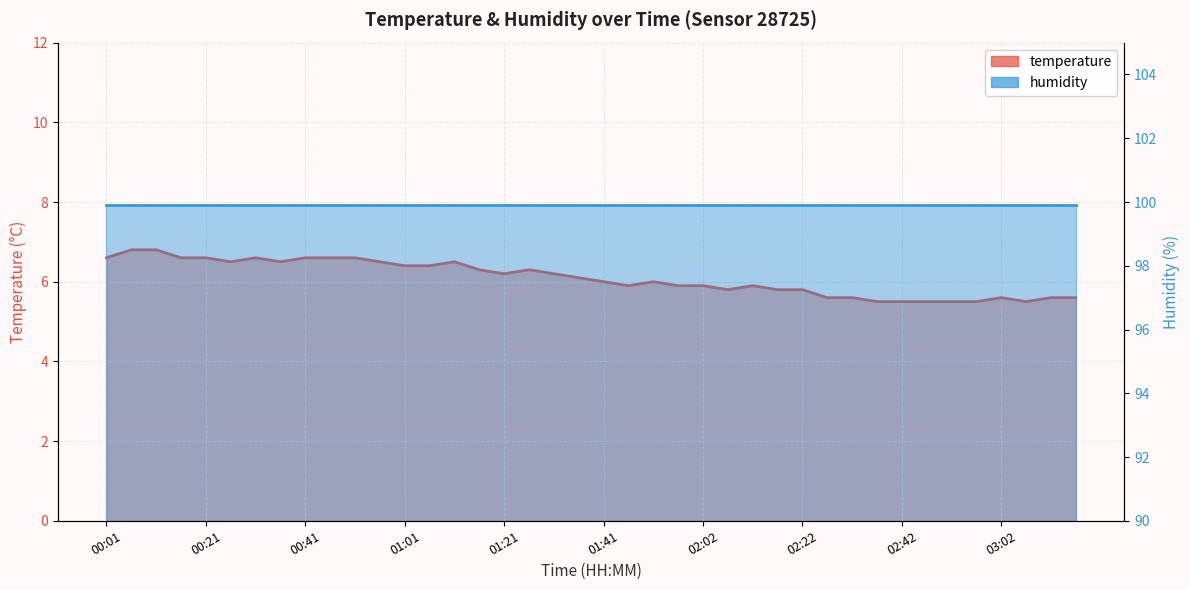

What is the value of the 29th point from the left?

5.8